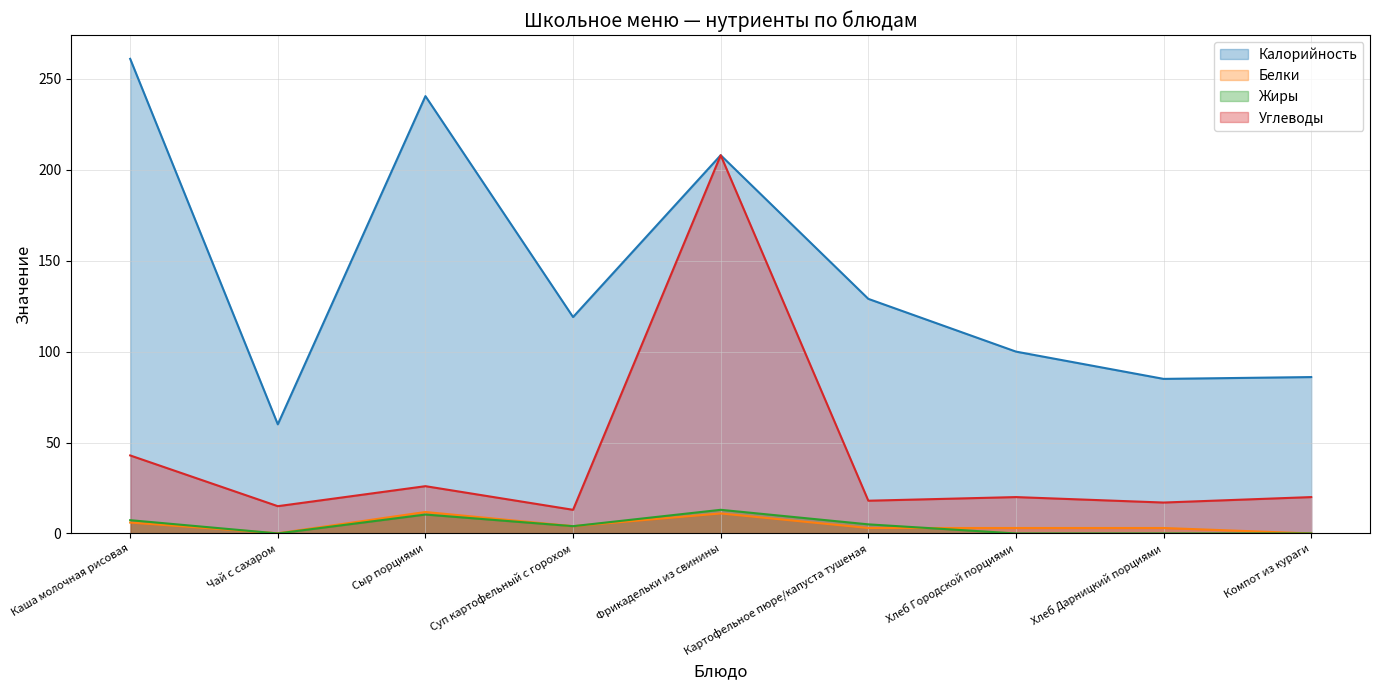

What is the total value across all series at Каша молочная рисовая?

317.2